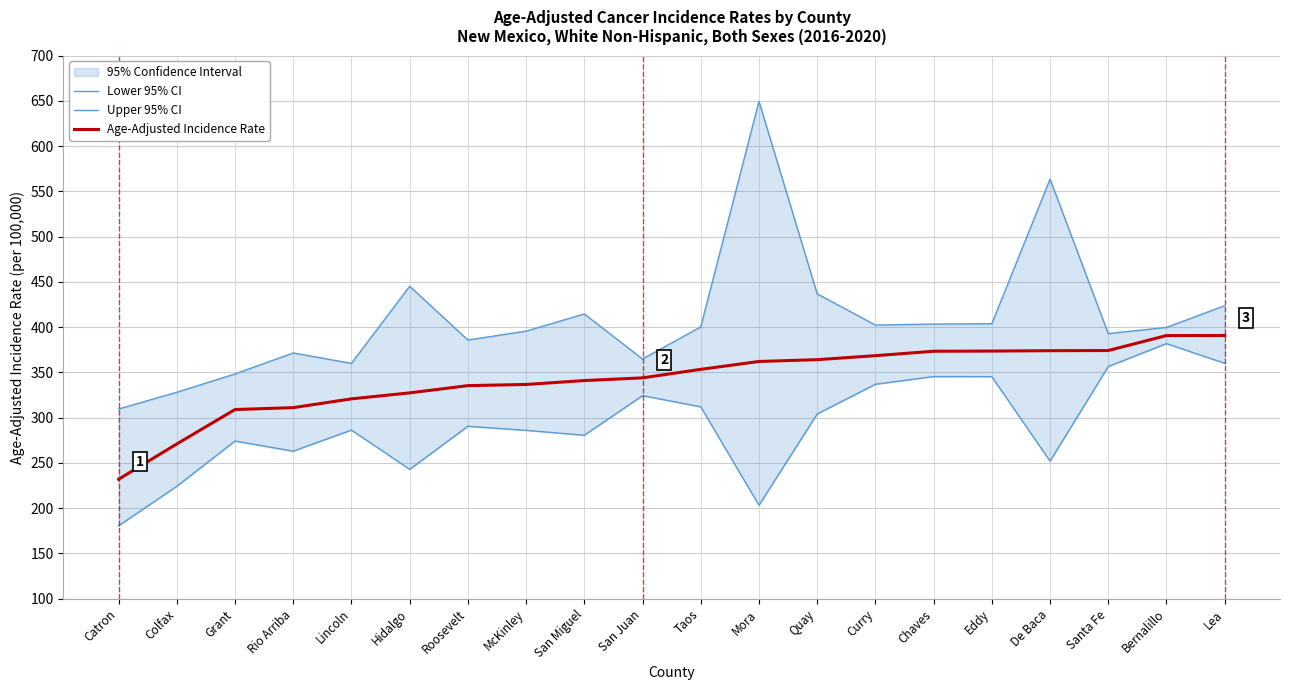

List the series in order of their overall mean, lowest first.

Lower 95% CI, Age-Adjusted Incidence Rate, Upper 95% CI